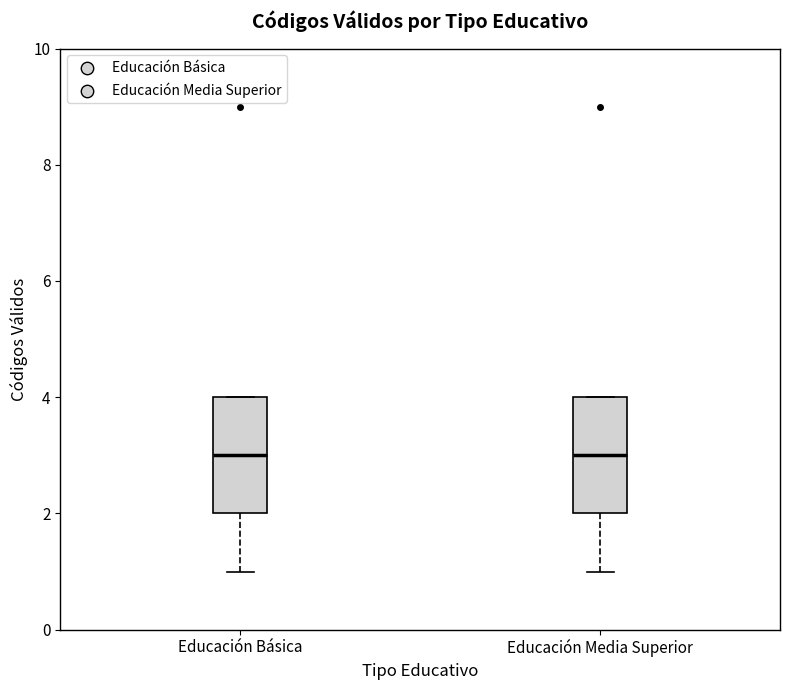

Where does the lower whisker of the box for Educación Básica end on the y-axis? The values are not printed on the chart, so give them approximately, as read against the axis.

1